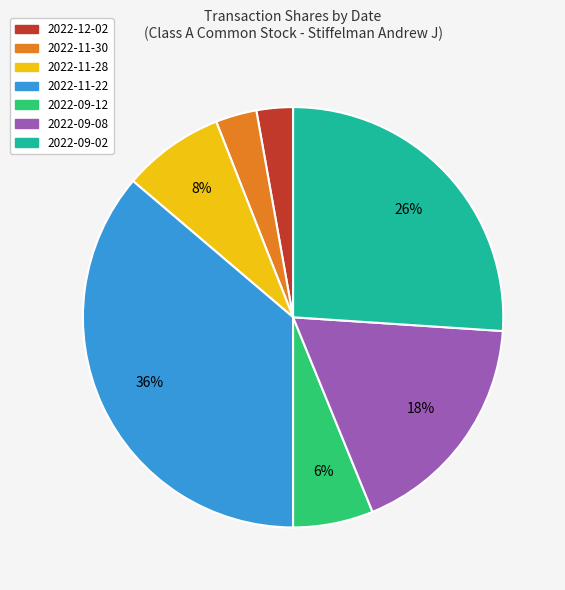

How many segments does this pie chart have?

7